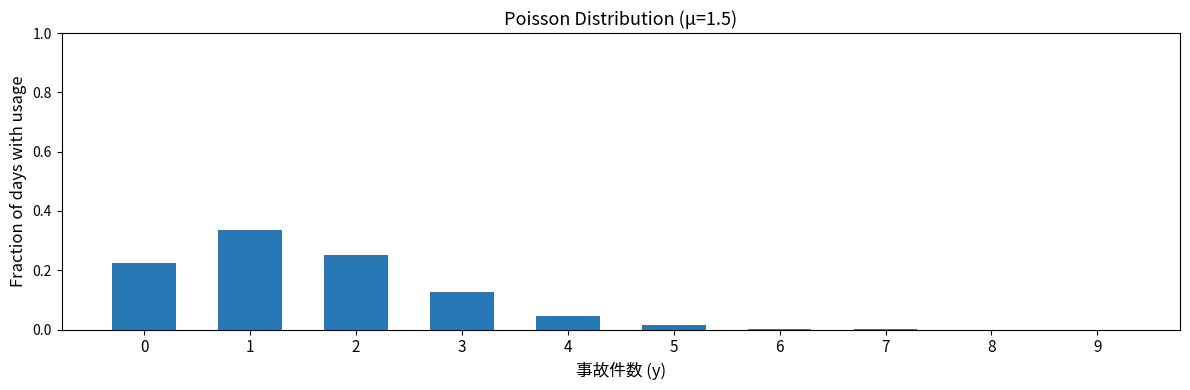

Does the chart contain stacked bars?

No